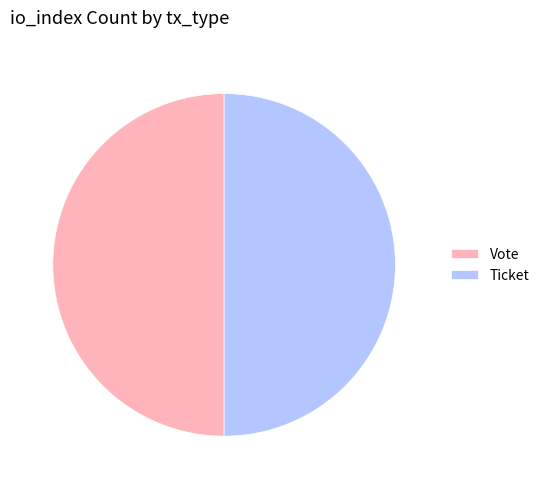

Combined, do Vote and Ticket account for over 50%?

Yes